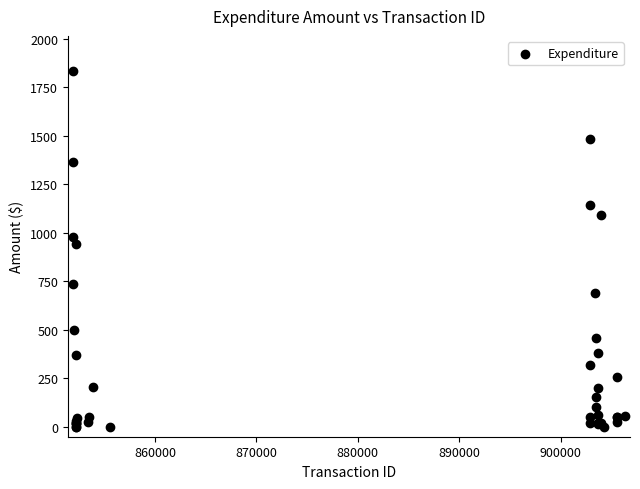

What Y value in the scatter plot is closest to 915?

939.9